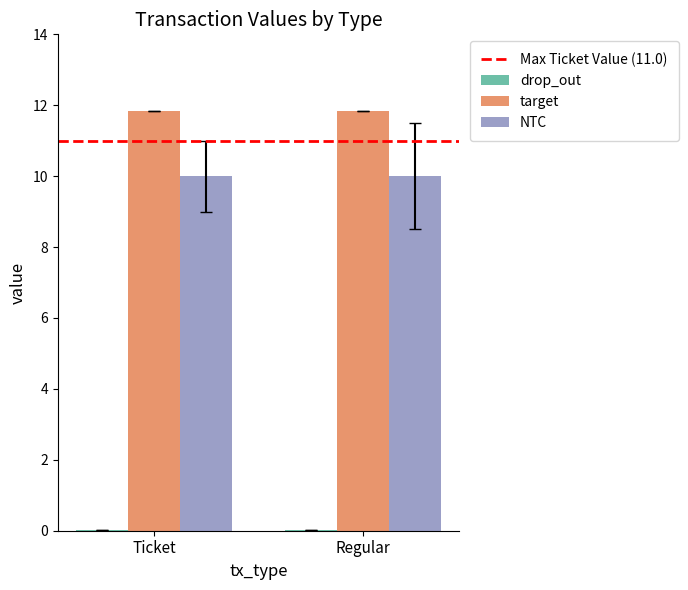

The target series shows 11.8 at Ticket. True or false?

True